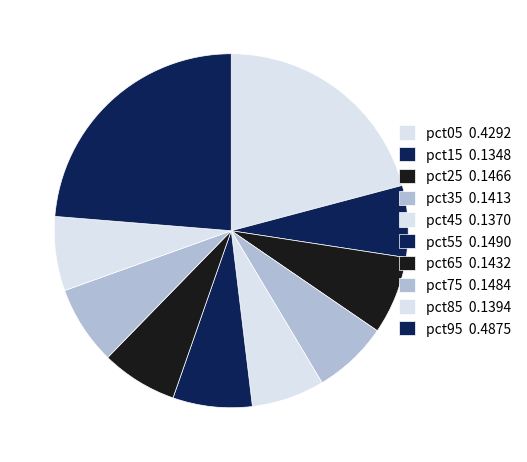

How many segments does this pie chart have?

10